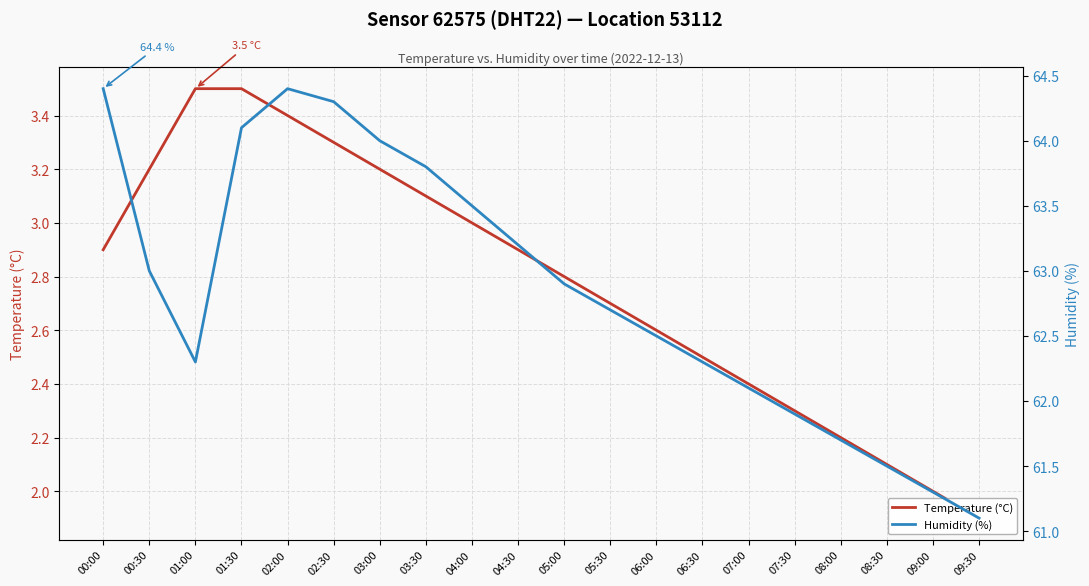

Is it true that Temperature (°C) equals 2.7 at 05:30?

True